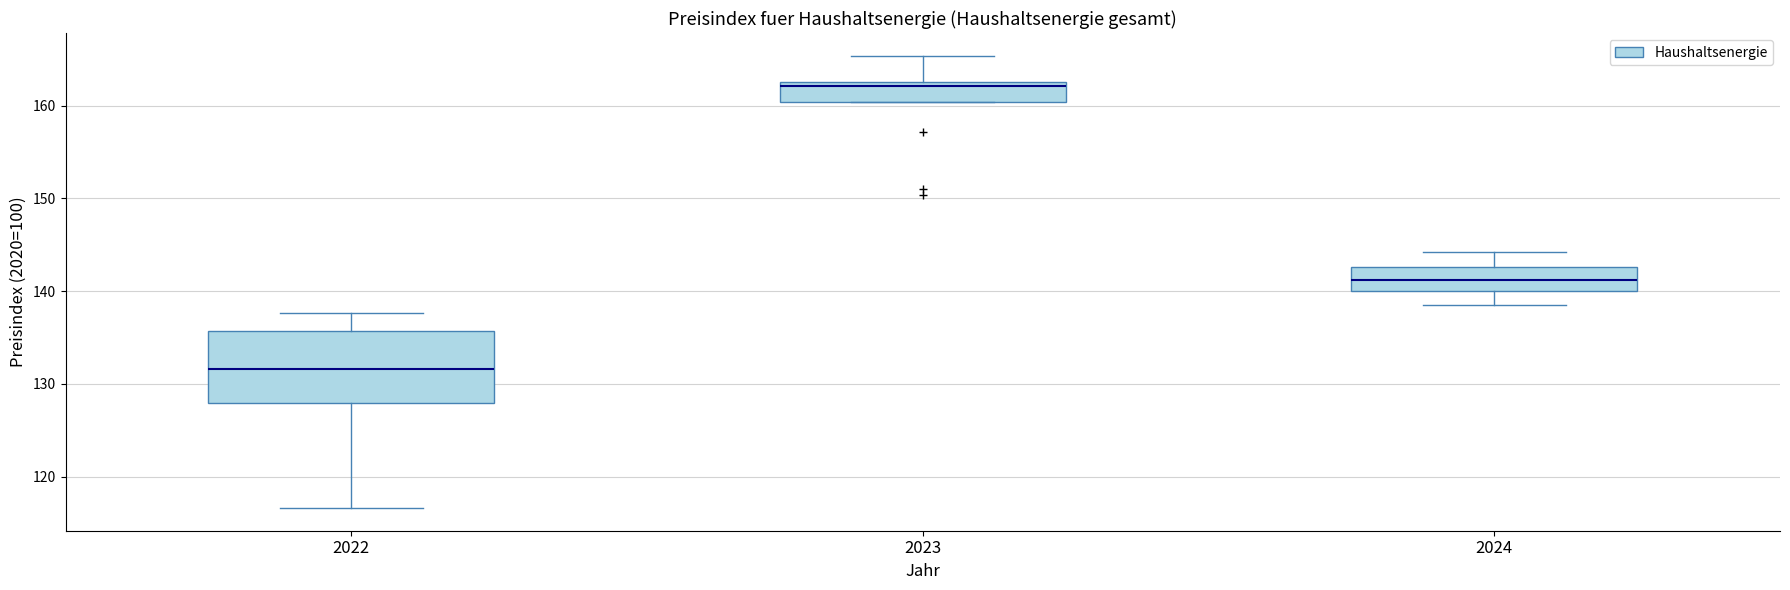

Which box's median line is the highest?

2023